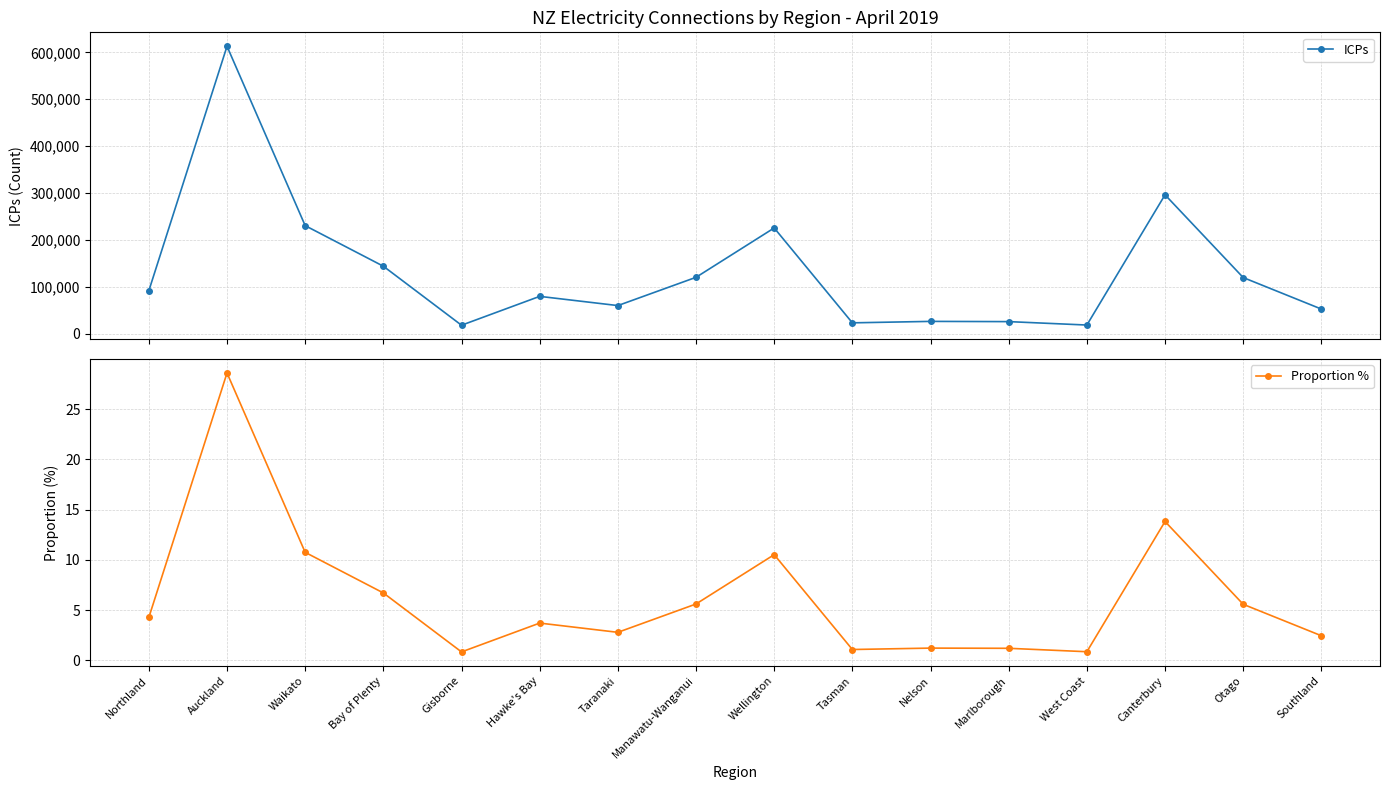

Where is the first local maximum for ICPs?

Auckland